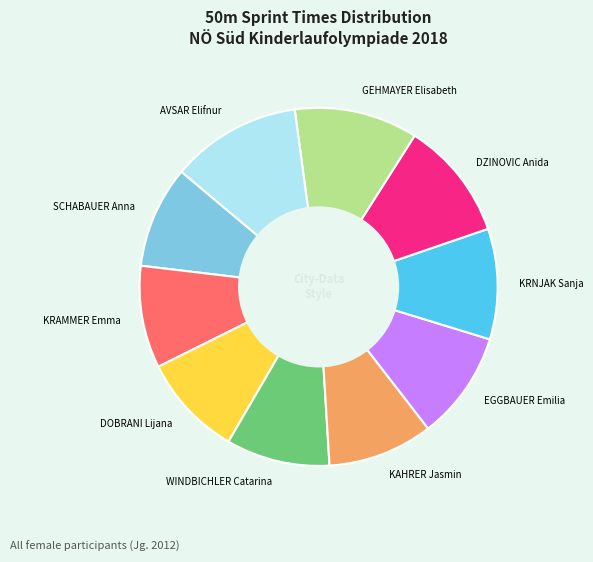

Is SCHABAUER Anna the majority of the pie?

No